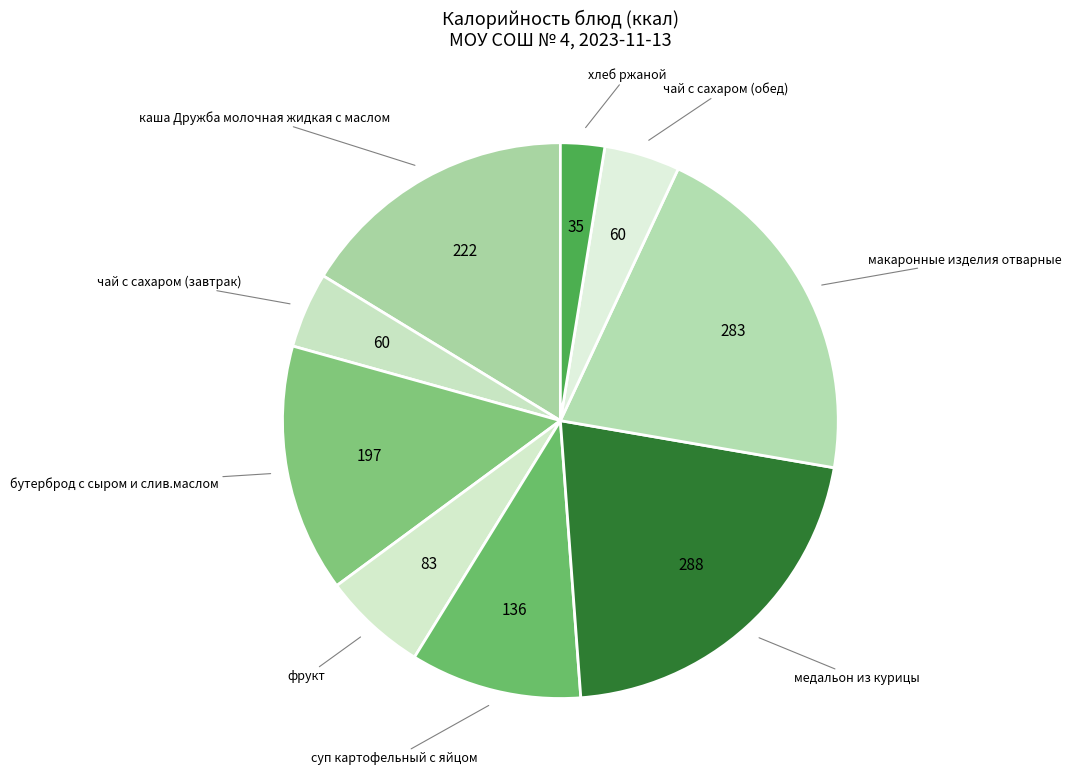

Which category has the smallest portion of the pie?

хлеб ржаной